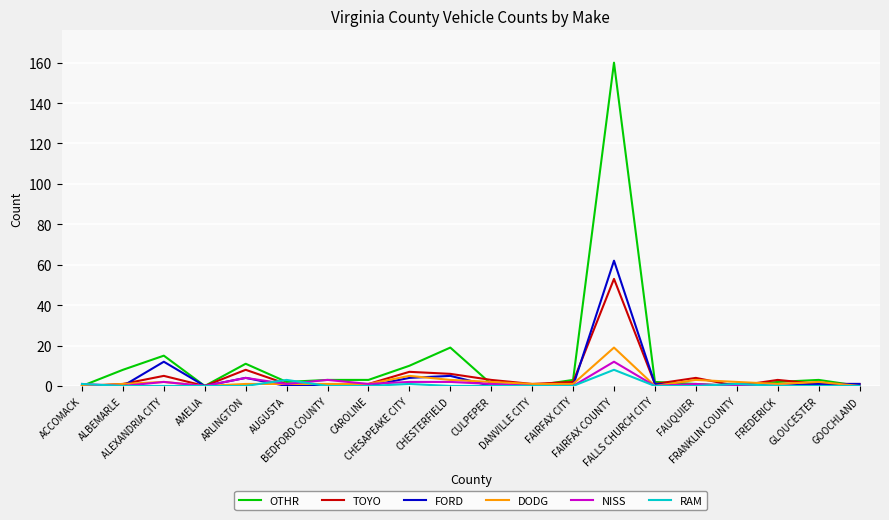

List the series in order of their peak value, highest first.

OTHR, FORD, TOYO, DODG, NISS, RAM